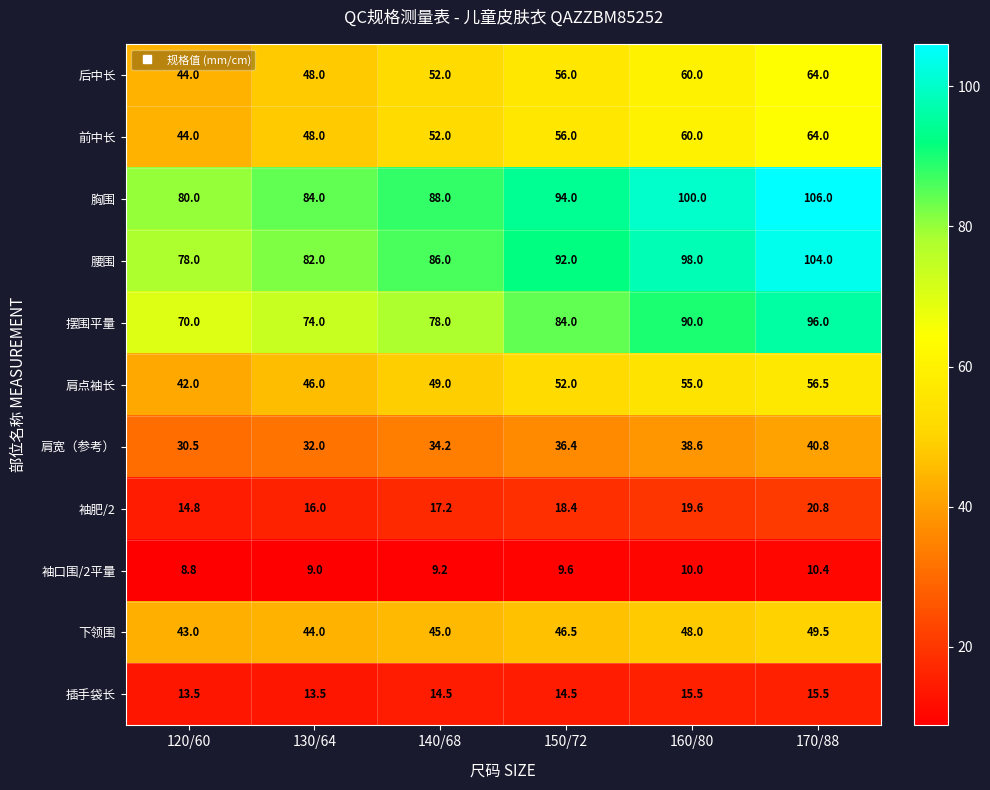

What is the approximate value of 肩点袖长 at 170/88?

56.5